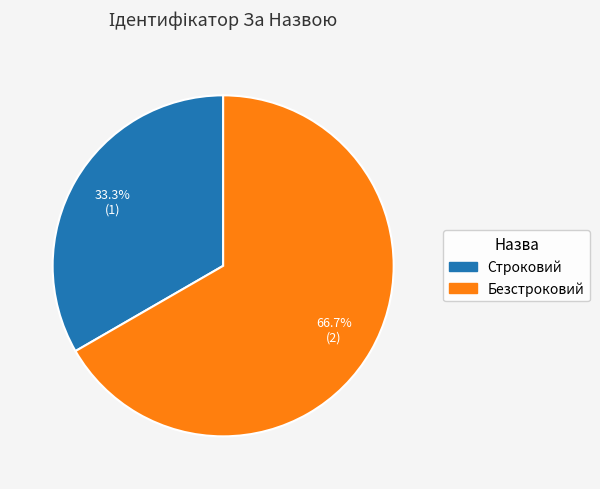

Is the sum of Строковий and Безстроковий greater than half?

Yes